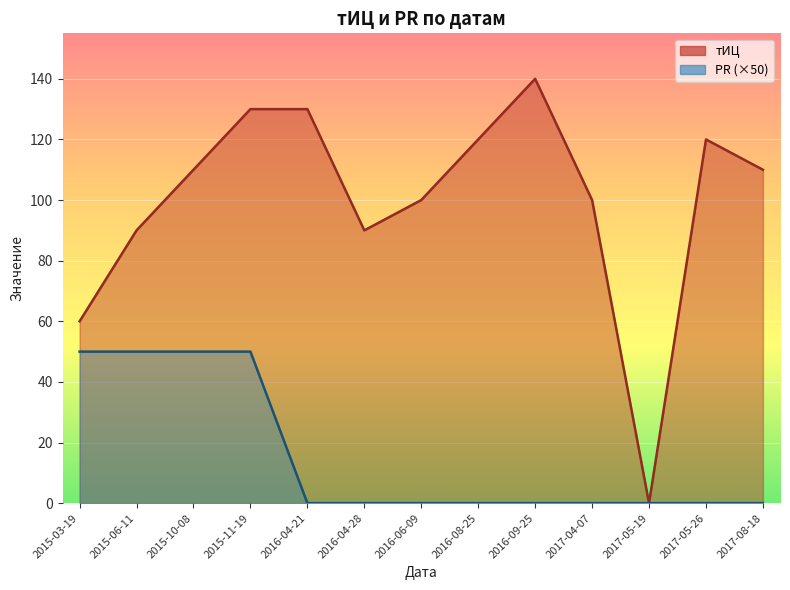

At which category does the chart reach its peak across all series?

2016-09-25